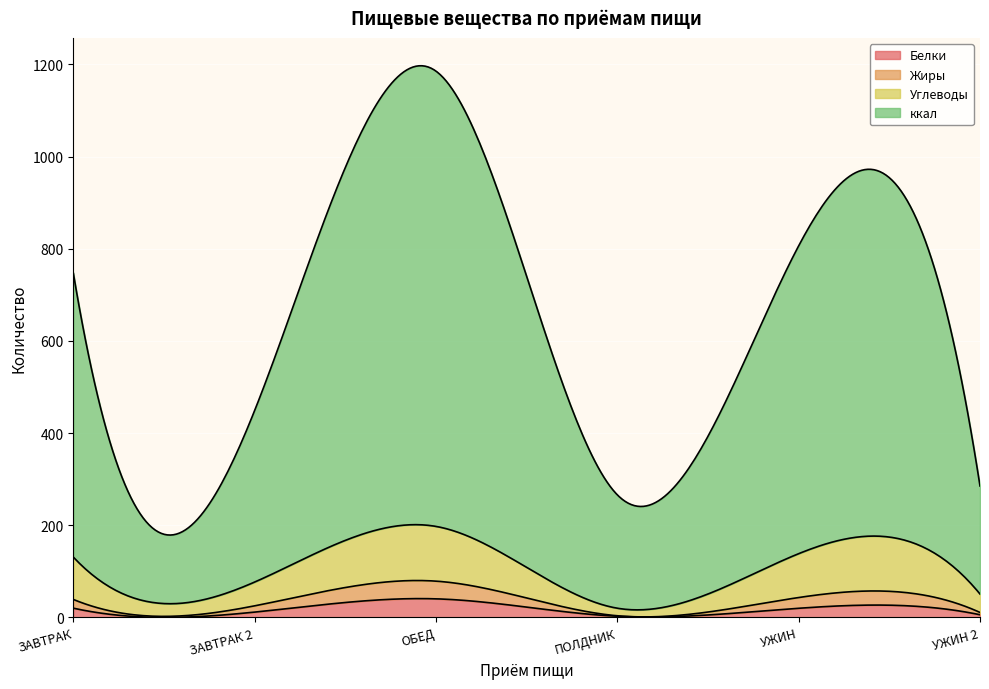

List the labels in order of Углеводы value, smallest first.

ПОЛДНИК, УЖИН 2, ЗАВТРАК 2, ЗАВТРАК, УЖИН, ОБЕД